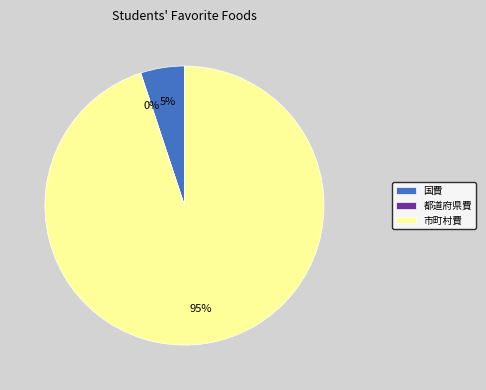

Between 国費 and 市町村費, which is larger?

市町村費